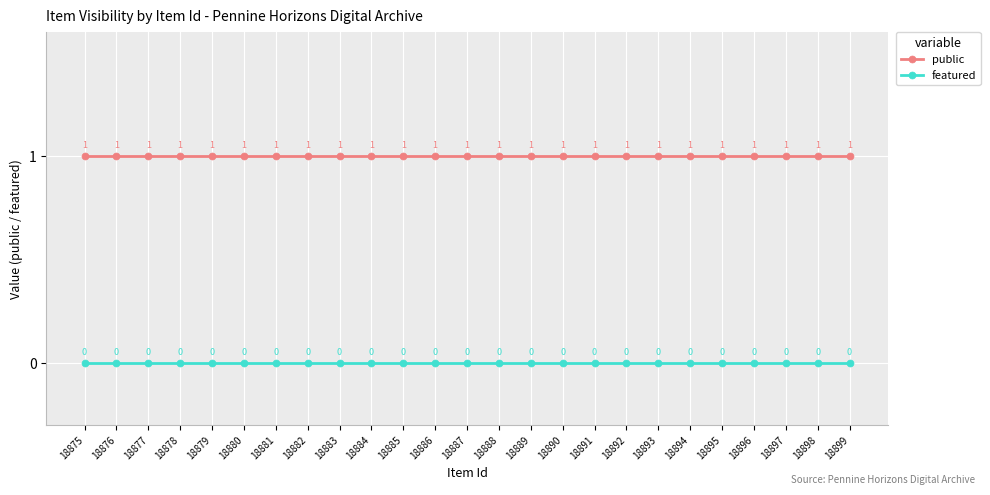

Which series has the largest total across all categories?

public